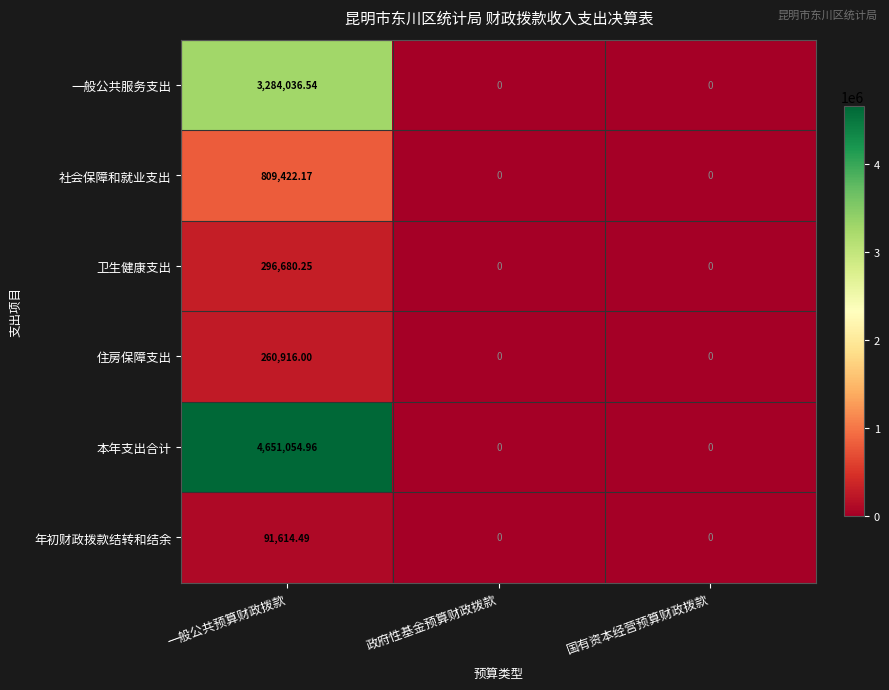

How many categories are shown in the chart?

3